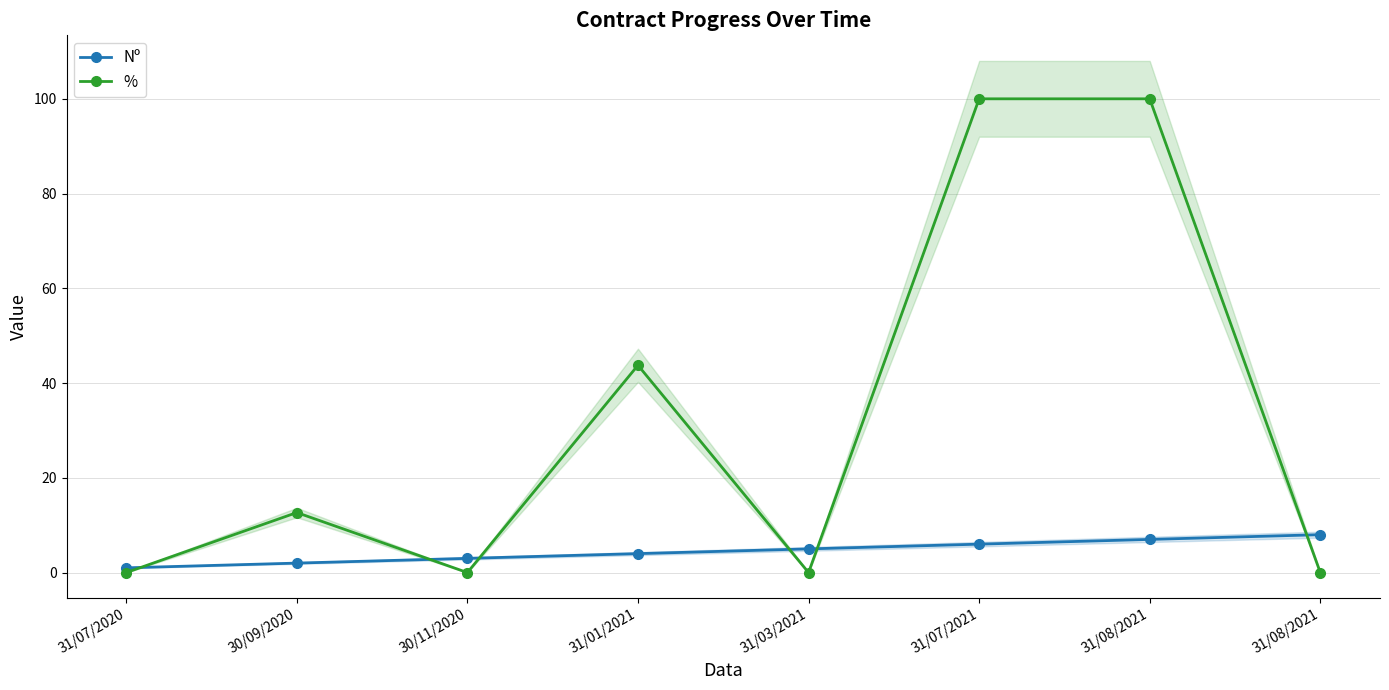

Which series has the largest total across all categories?

%